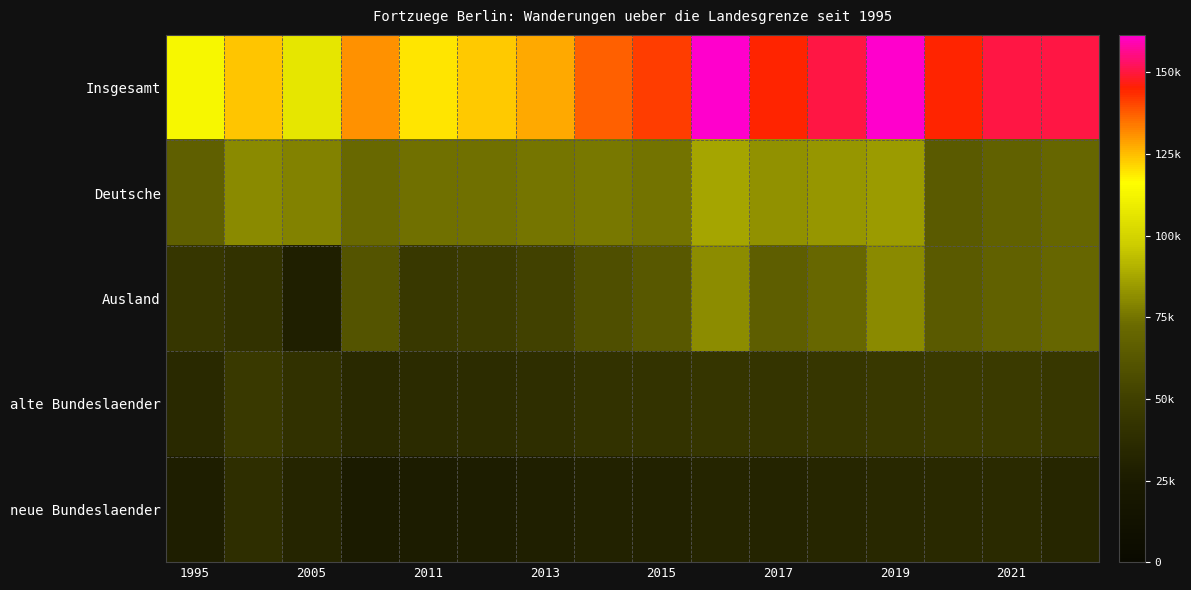

Which series has the widest spread of values?

Insgesamt